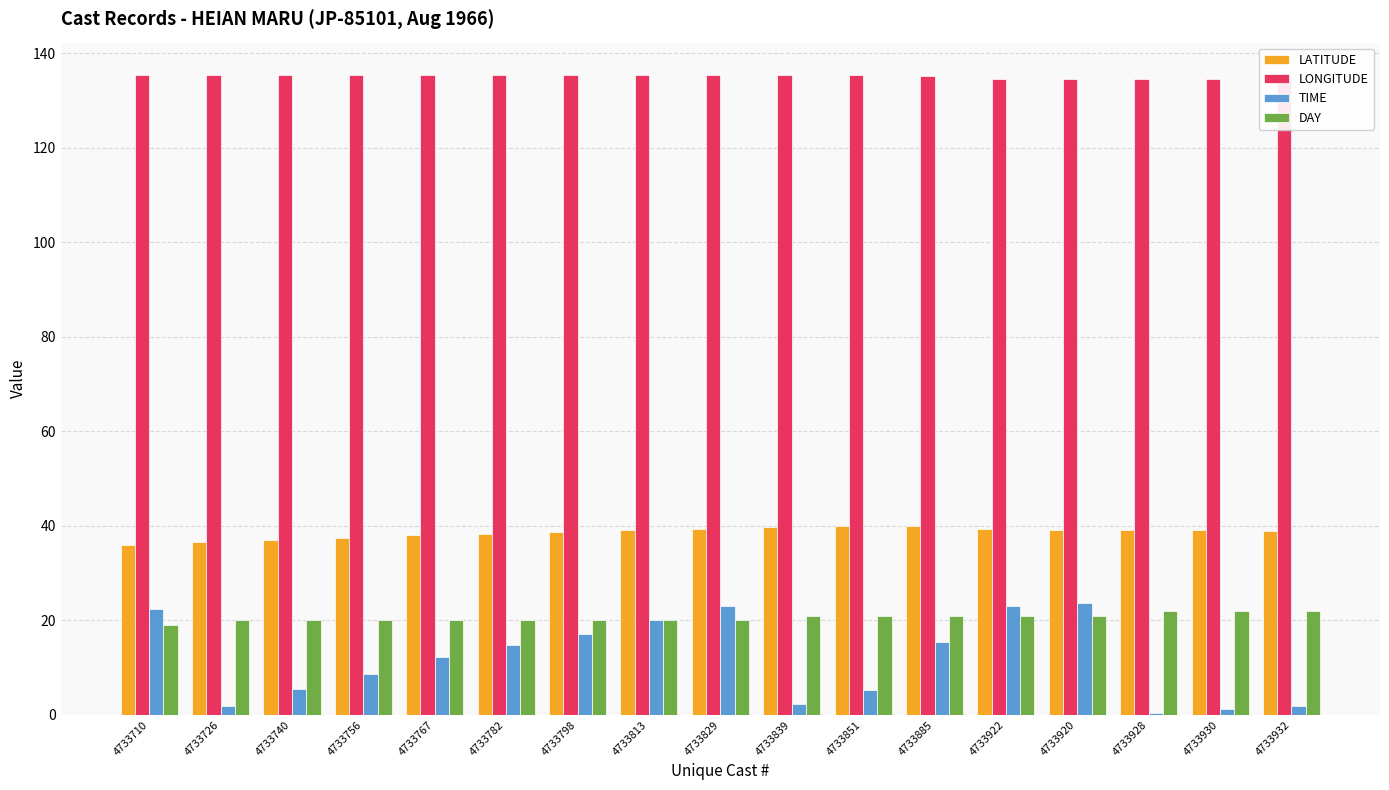

At how many categories does at least one series exceed 71?

17